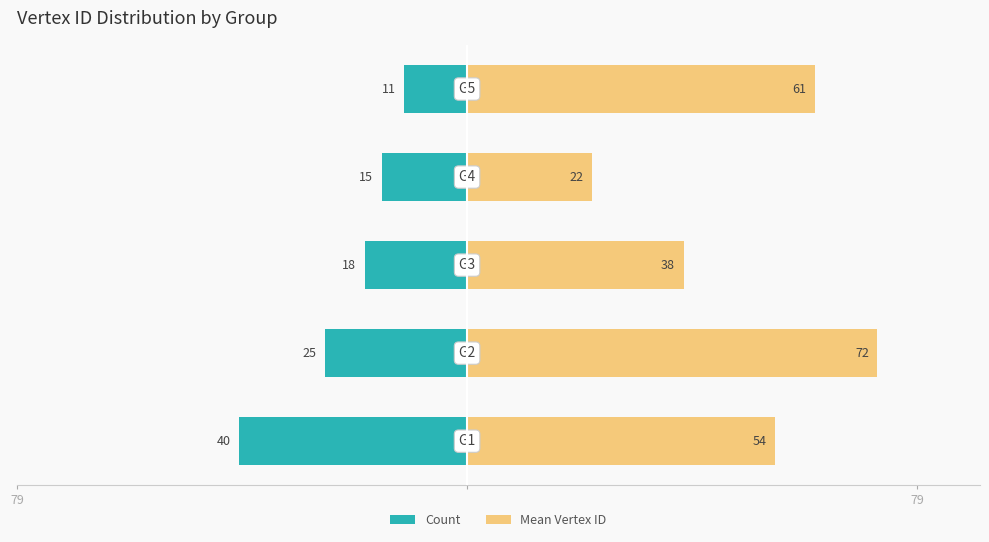

What is the difference between the maximum and minimum values in the Mean Vertex ID series?

50